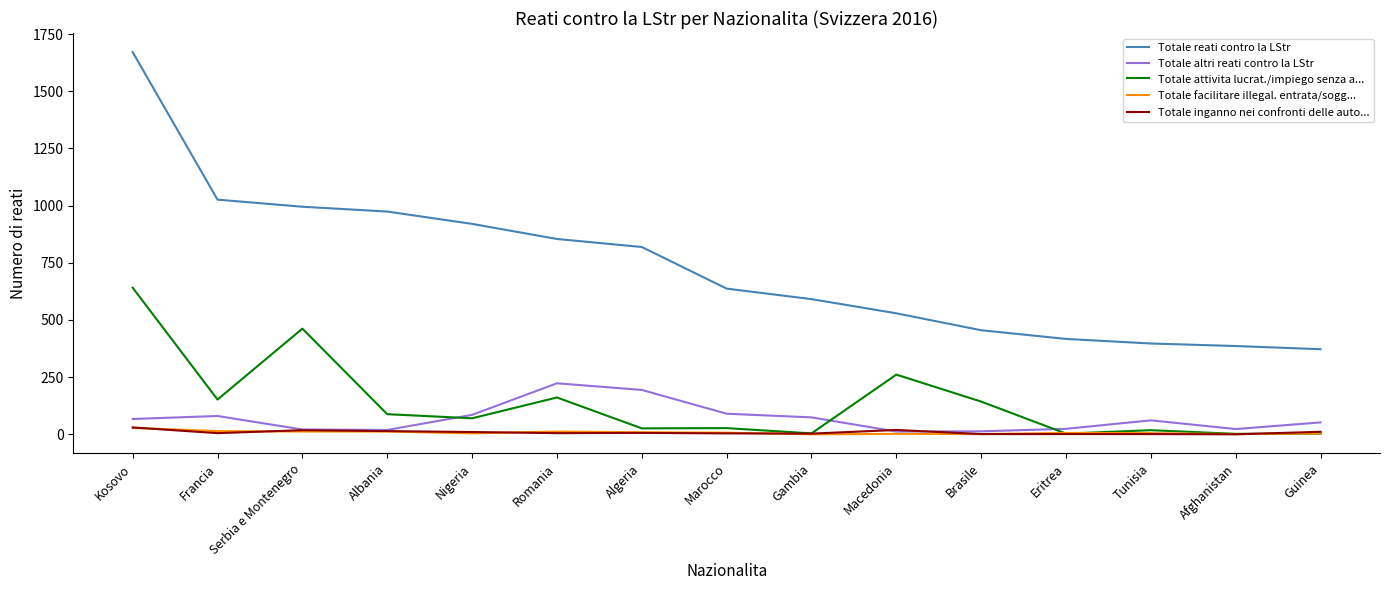

Where is Totale reati contro la LStr nearest to the value 1021?

Francia